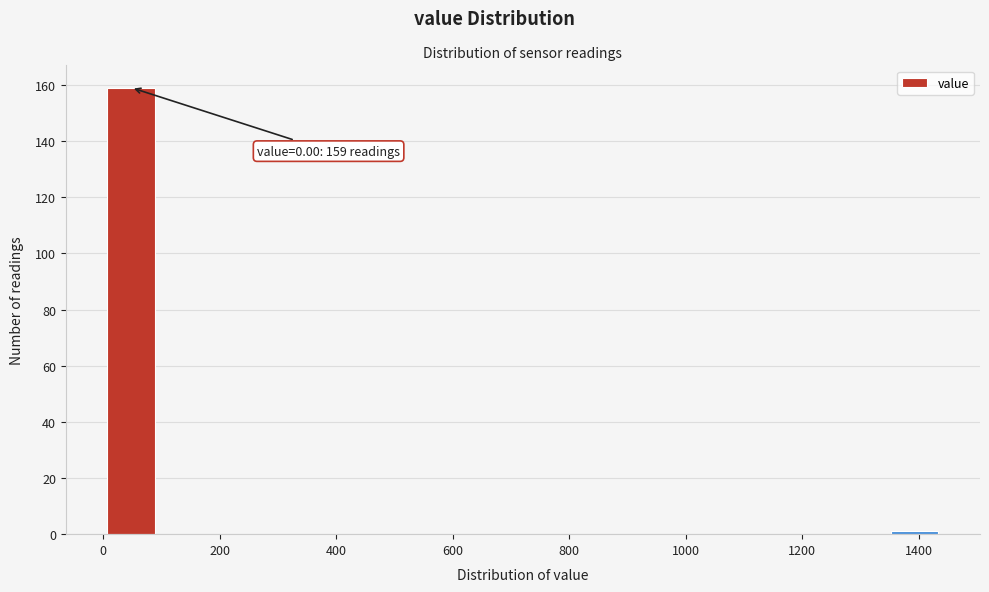

Over which range of the x-axis is the bar tallest?

0 to 100